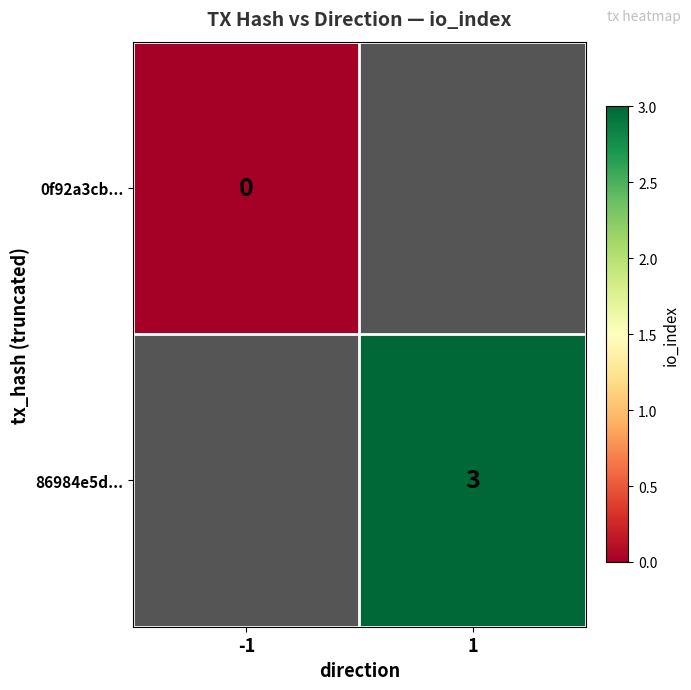

The value of 86984e5d... at 1 is 5. True or false?

False